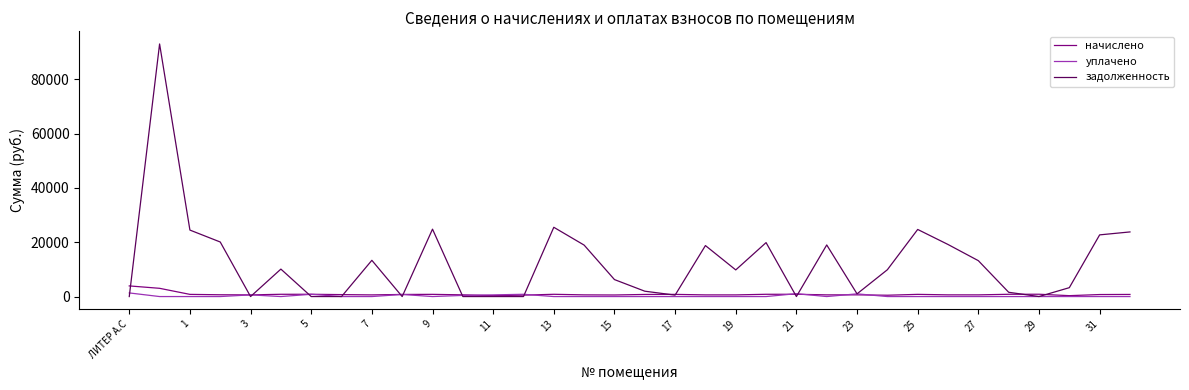

True or false: уплачено has more than 0 interior local peaks.

True